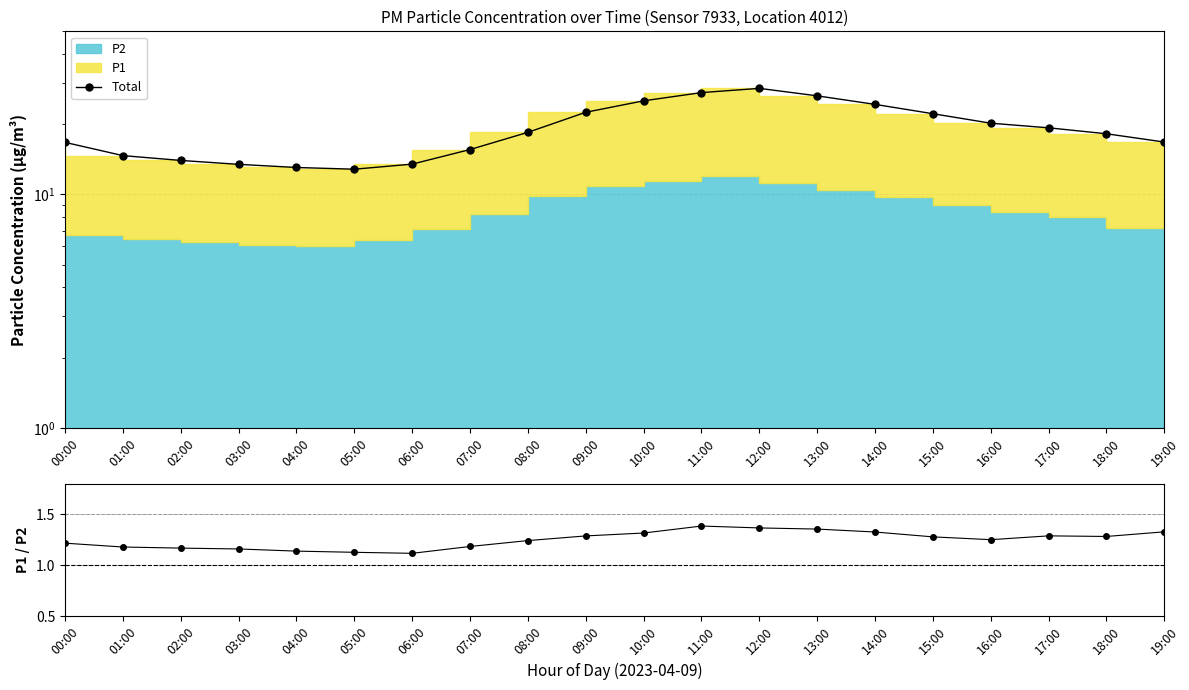

True or false: P1/P2 and Total intersect in this chart.

False